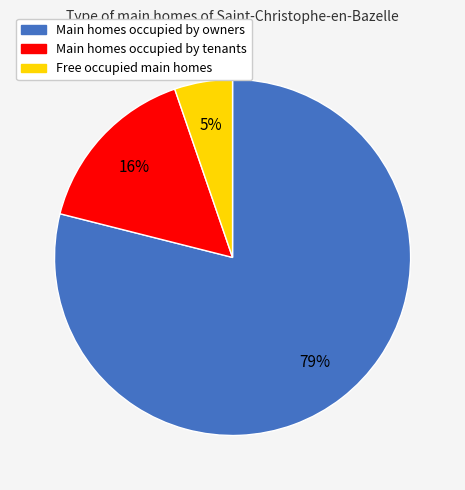

Combined, do Main homes occupied by tenants and Main homes occupied by owners account for over 50%?

Yes